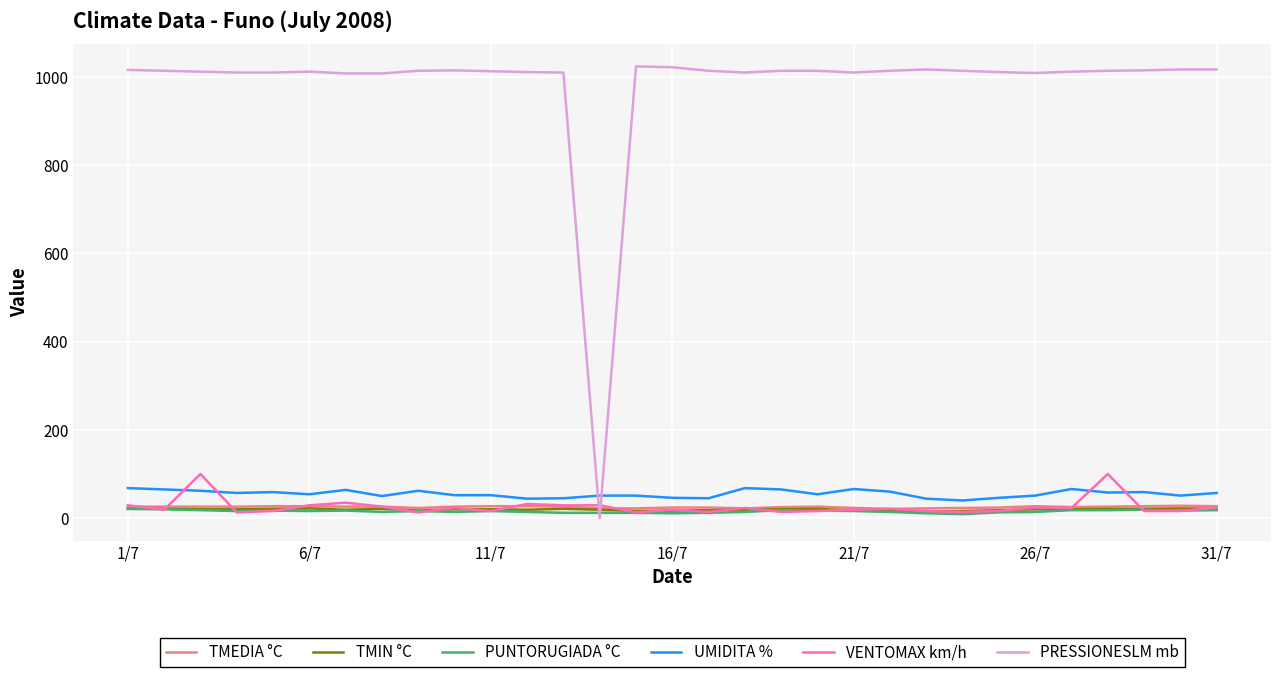

What is the maximum value shown in the chart?

1024